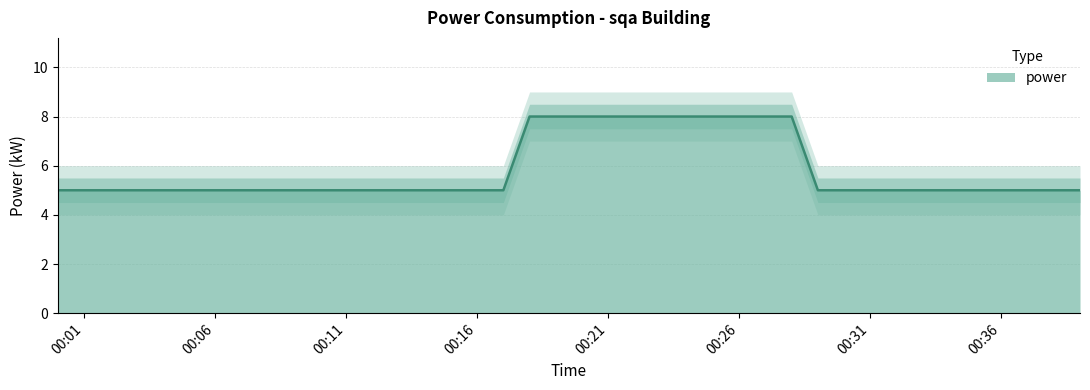

What is the change in value from 2023-04-27T00:14:00 to 2023-04-27T00:22:00?

+3